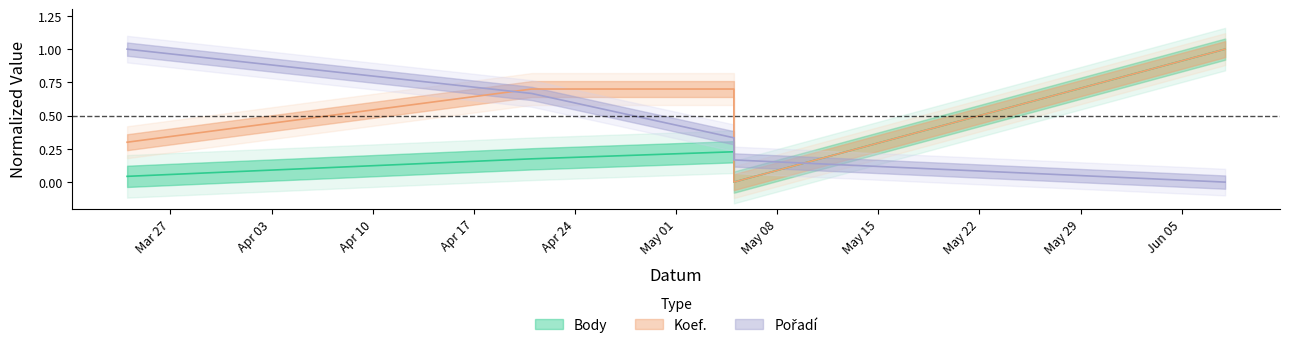

True or false: Pořadí has a value of 0.2 at 2018-05-05.

False